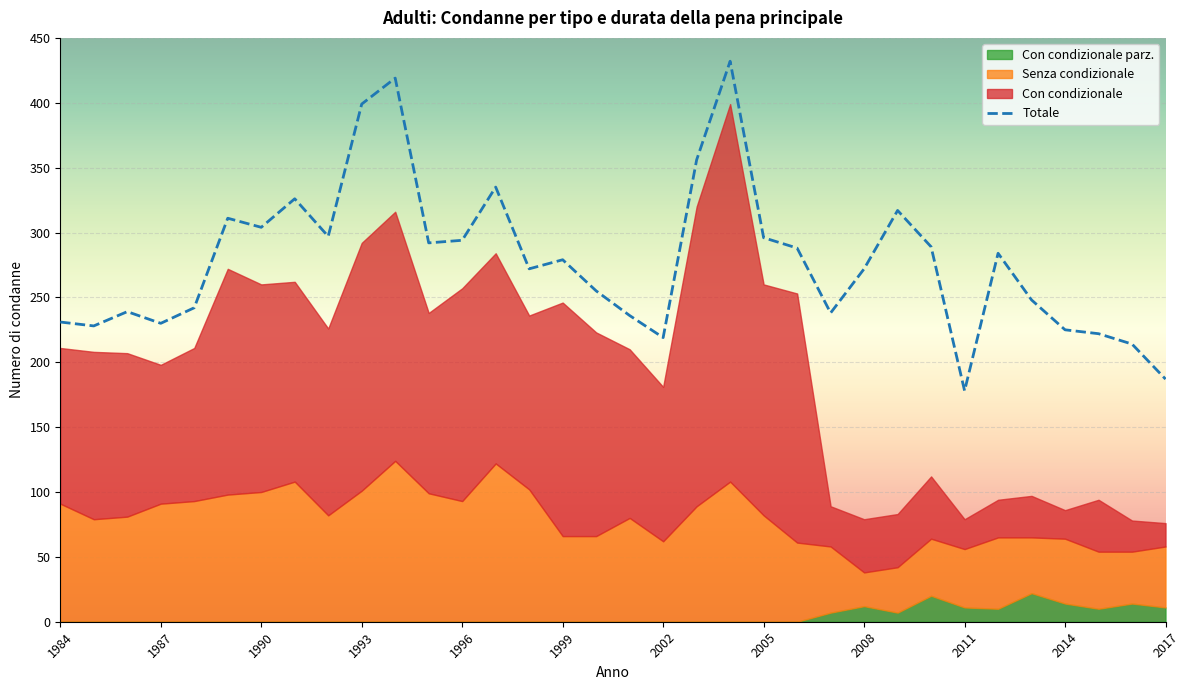

How many data points in Con condizionale are above 130?

16